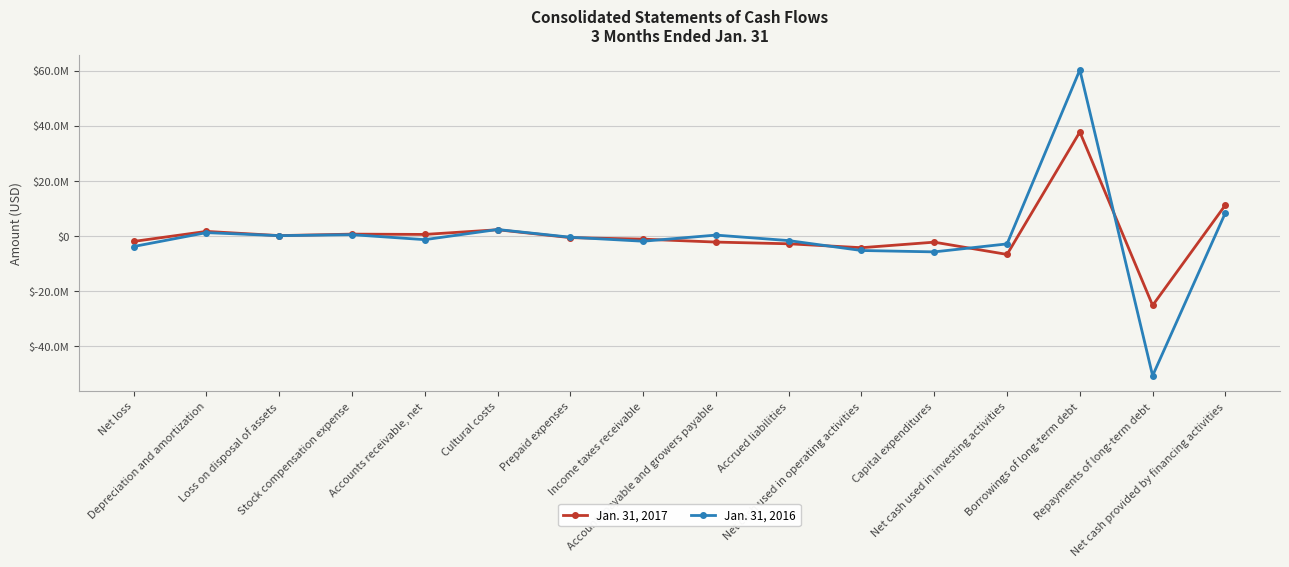

Where is Jan. 31, 2016 nearest to the value 4700500?

Cultural costs